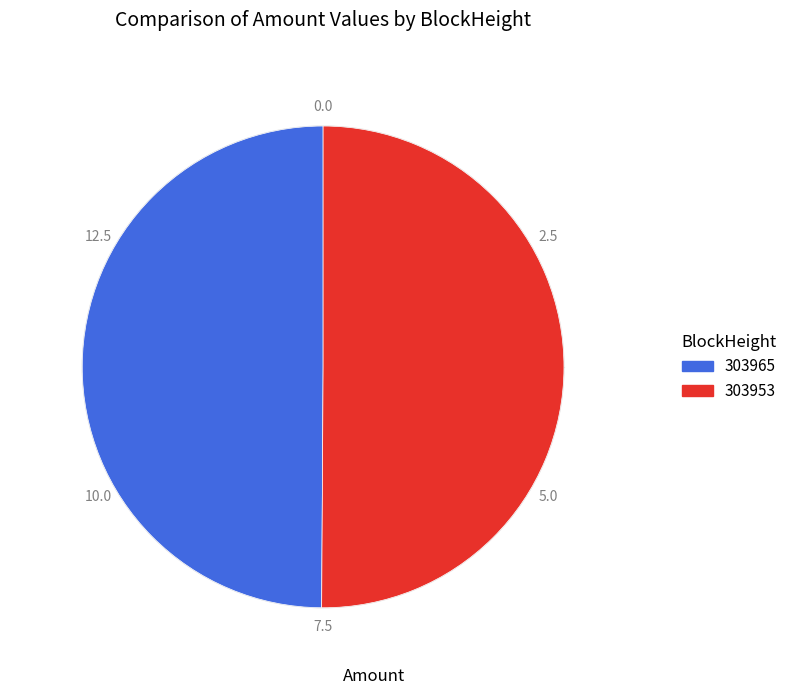

The 303965 slice represents 61% of the pie. True or false?

False